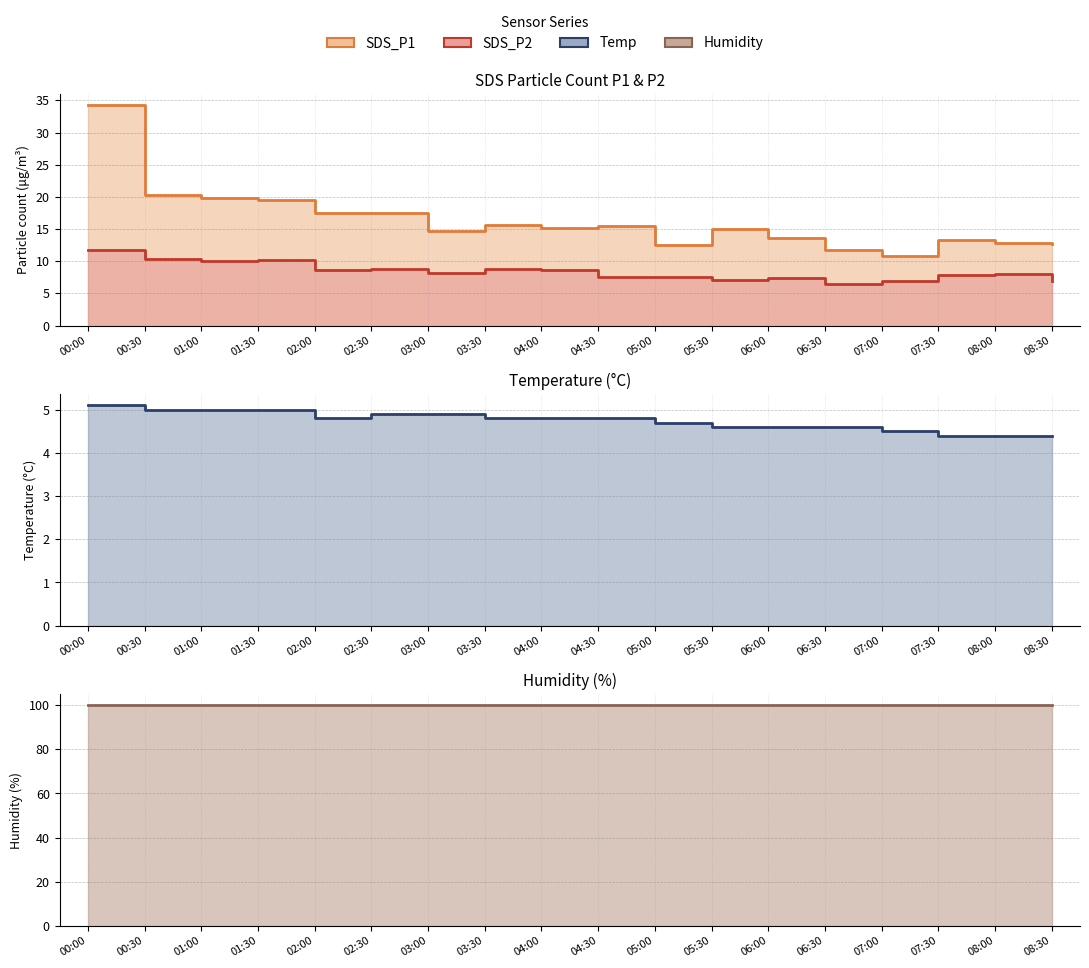

True or false: SDS_P2 and Humidity intersect in this chart.

False